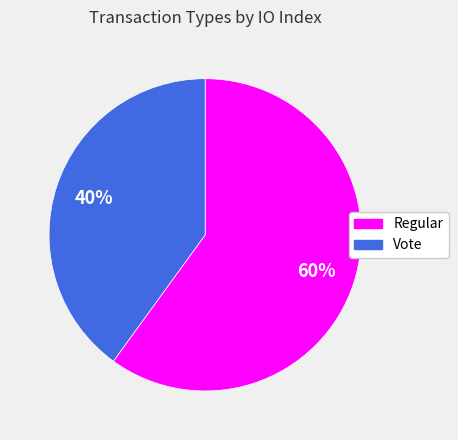

Between Vote and Regular, which is larger?

Regular